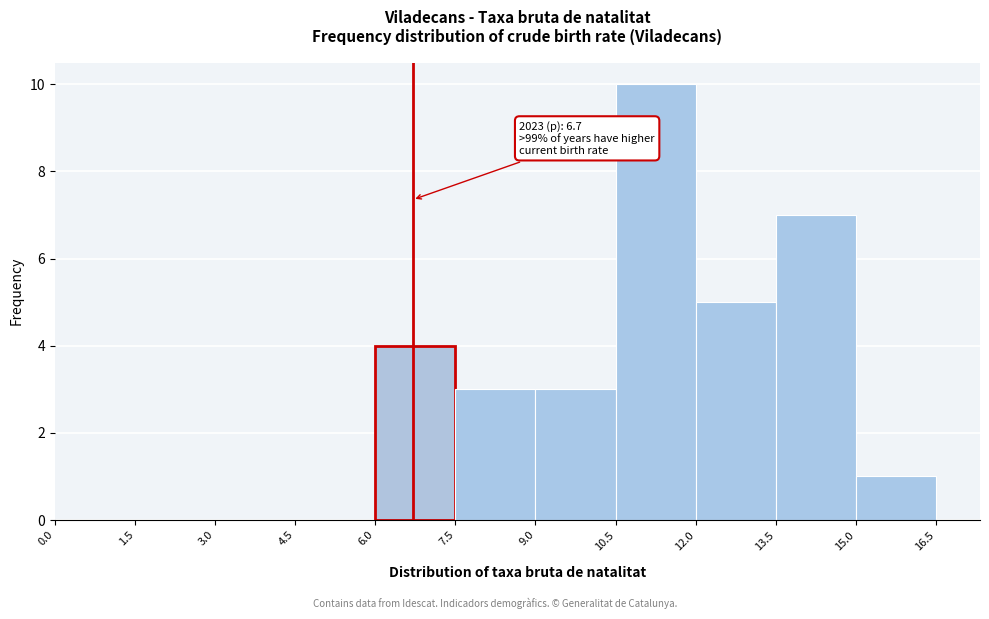

Which range on the x-axis has the tallest bar?

10.5 to 12.0